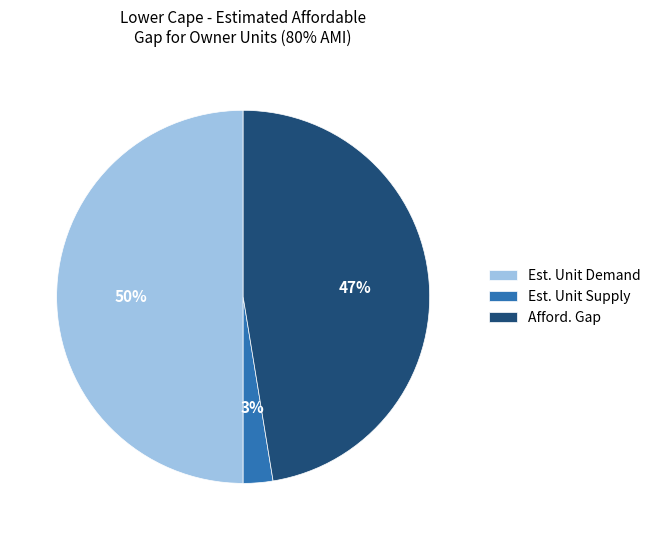

Which category has the biggest portion of the pie?

Est. Unit Demand